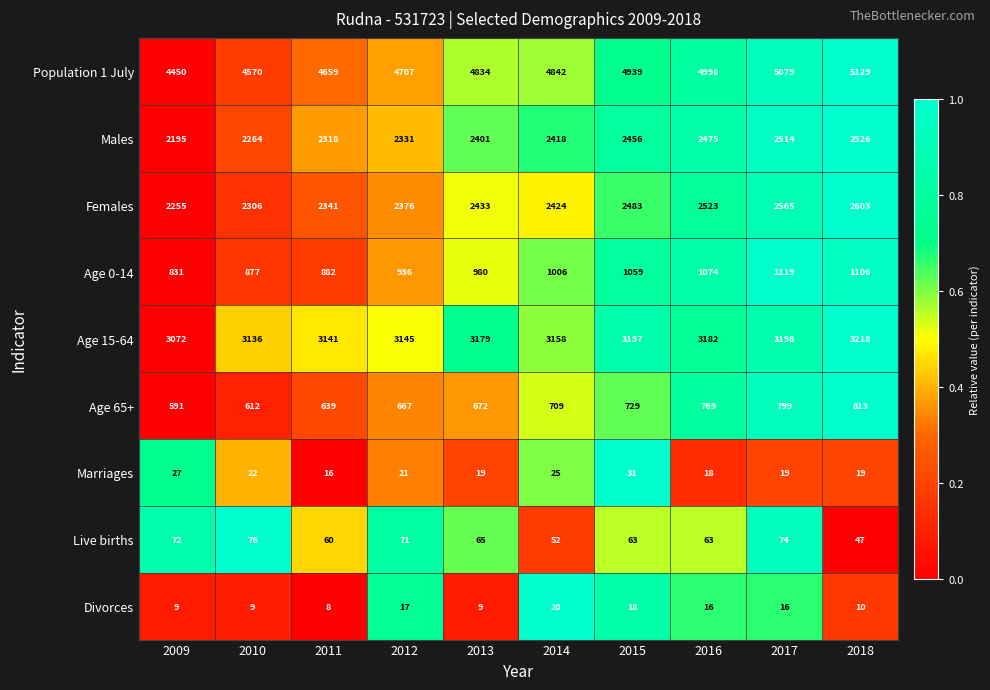

Count the number of categories in the chart.

10